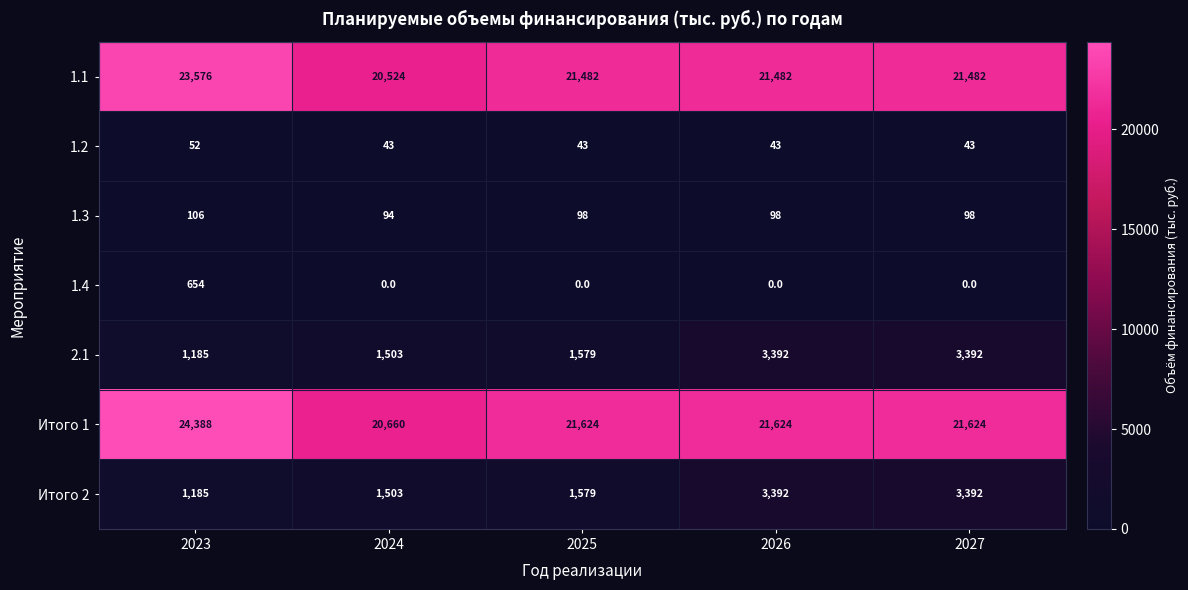

What is the sum of the Итого 2 values at 2024 and 2027?

4895